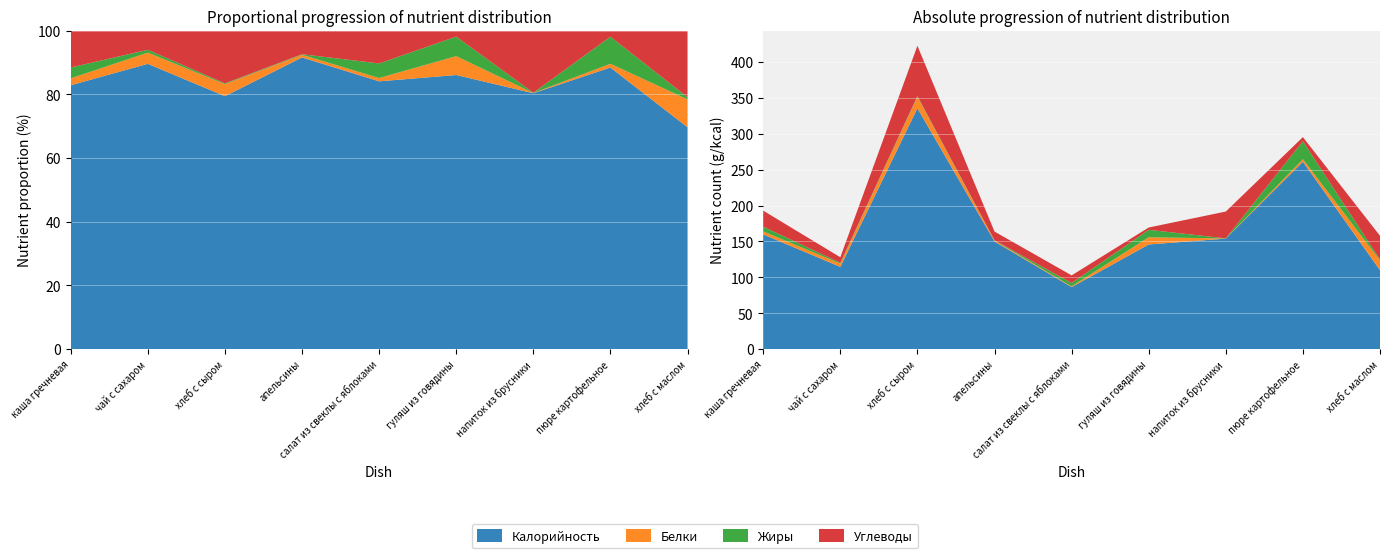

Reading left to right, transcribe all the data shown in this chart.

Калорийность: 159.8	114.7	335.5	150.0	86.4	145.8	154.0	261.0	110.0
Белки: 4.2	4.5	16.0	1.4	1.1	10.0	0.2	3.5	13.8
Жиры: 6.6	1.1	1.0	0.3	4.7	10.4	0.2	25.1	1.1
Углеводы: 22.4	7.7	70.0	12.2	10.6	3.2	37.4	5.7	33.0